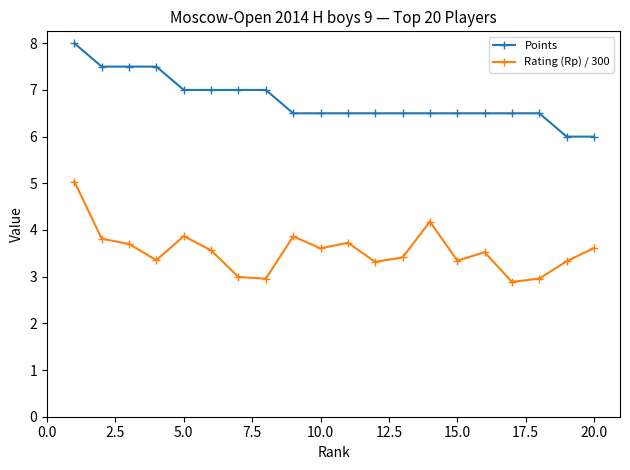

List the series in order of their peak value, lowest first.

Rating (Rp) / 300, Points